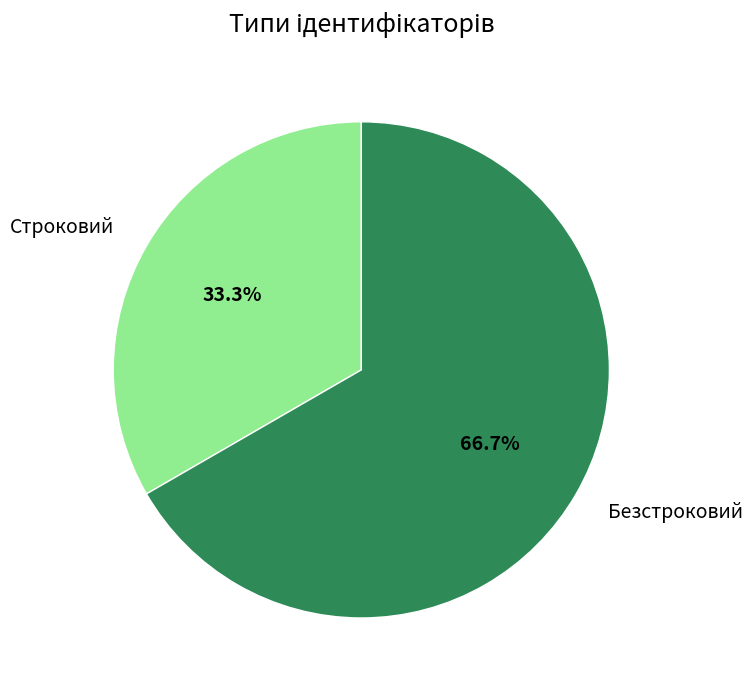

What percentage do Безстроковий and Строковий together represent?

100.0%